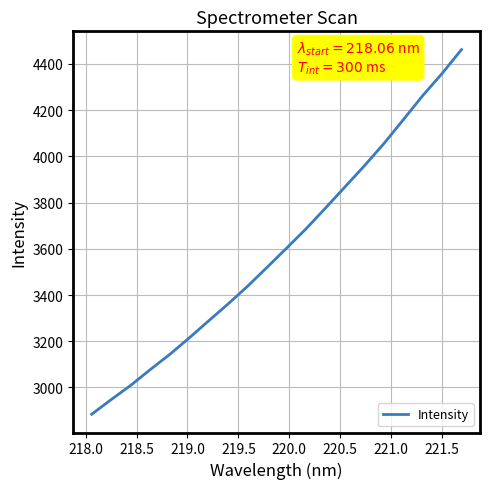

Does the chart have visible grid lines?

Yes